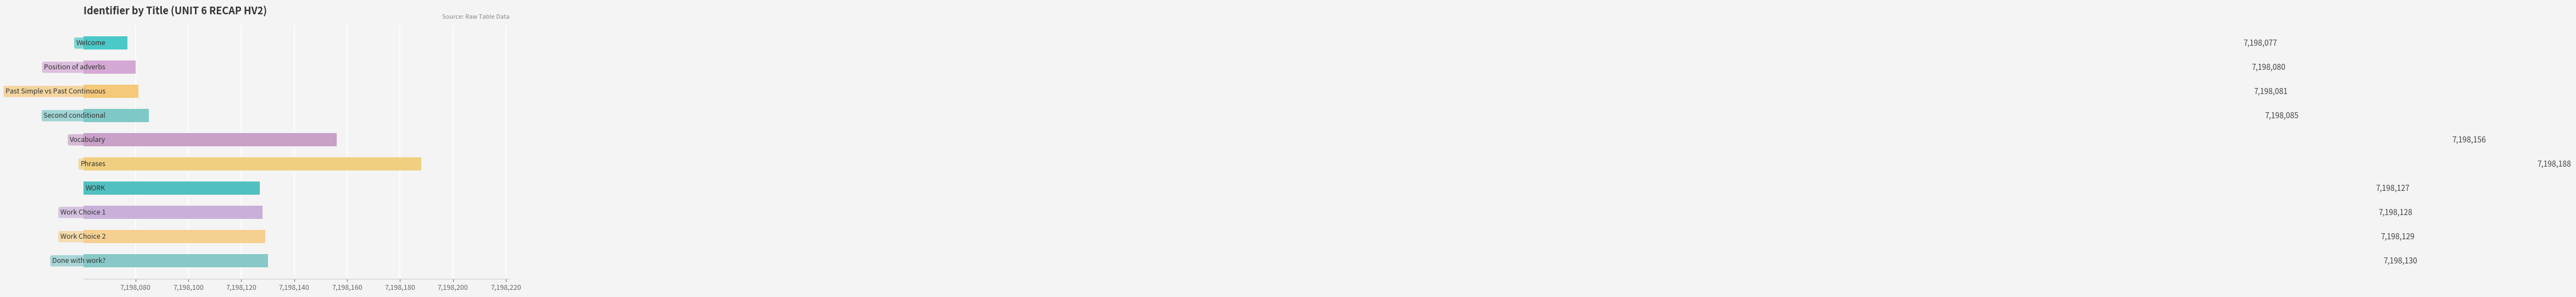

What is the minimum value shown in the chart?

7198077